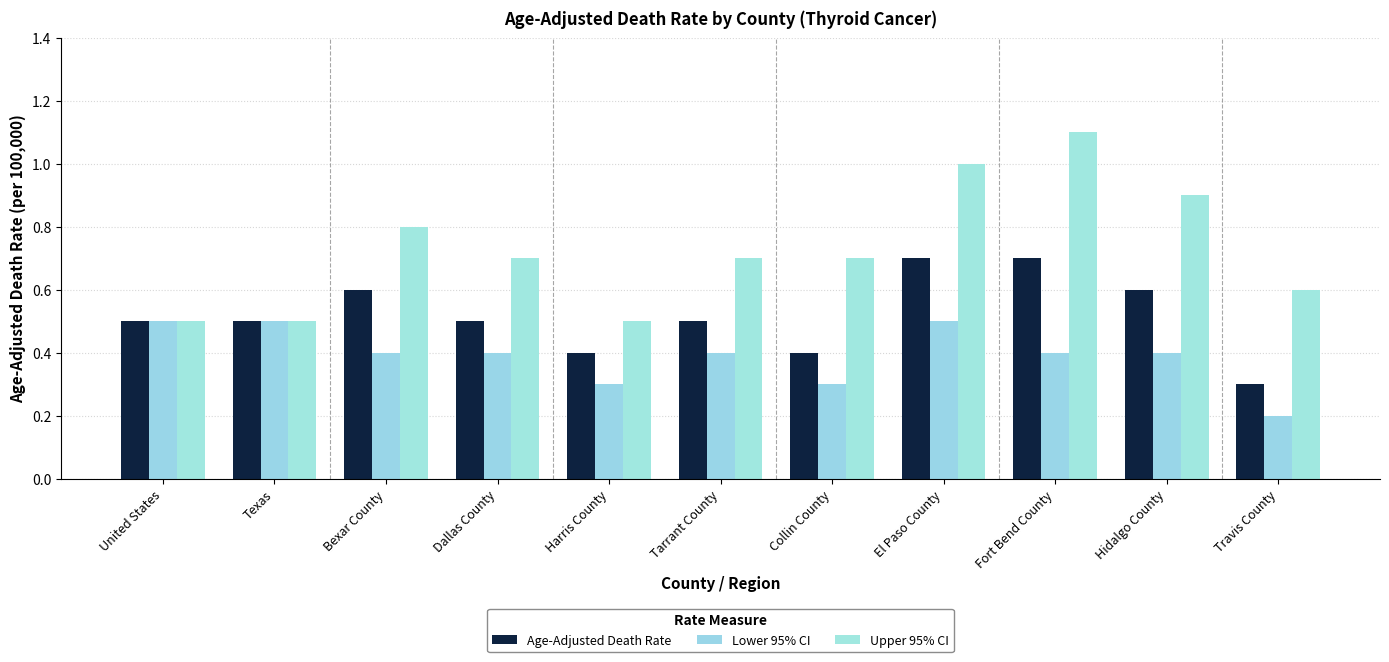

Reading right to left, list all the values displayed in this chart.

Age-Adjusted Death Rate: Travis County=0.3	Hidalgo County=0.6	Fort Bend County=0.7	El Paso County=0.7	Collin County=0.4	Tarrant County=0.5	Harris County=0.4	Dallas County=0.5	Bexar County=0.6	Texas=0.5	United States=0.5
Lower 95% CI: Travis County=0.2	Hidalgo County=0.4	Fort Bend County=0.4	El Paso County=0.5	Collin County=0.3	Tarrant County=0.4	Harris County=0.3	Dallas County=0.4	Bexar County=0.4	Texas=0.5	United States=0.5
Upper 95% CI: Travis County=0.6	Hidalgo County=0.9	Fort Bend County=1.1	El Paso County=1.0	Collin County=0.7	Tarrant County=0.7	Harris County=0.5	Dallas County=0.7	Bexar County=0.8	Texas=0.5	United States=0.5